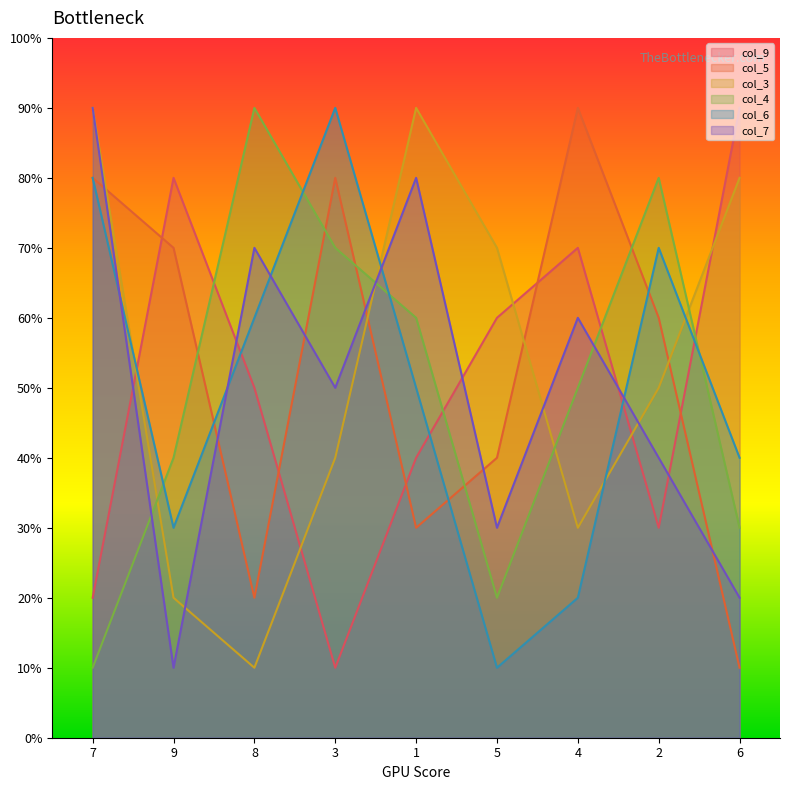

At 2, list the series in order from smallest to largest.

col_9, col_7, col_3, col_5, col_6, col_4